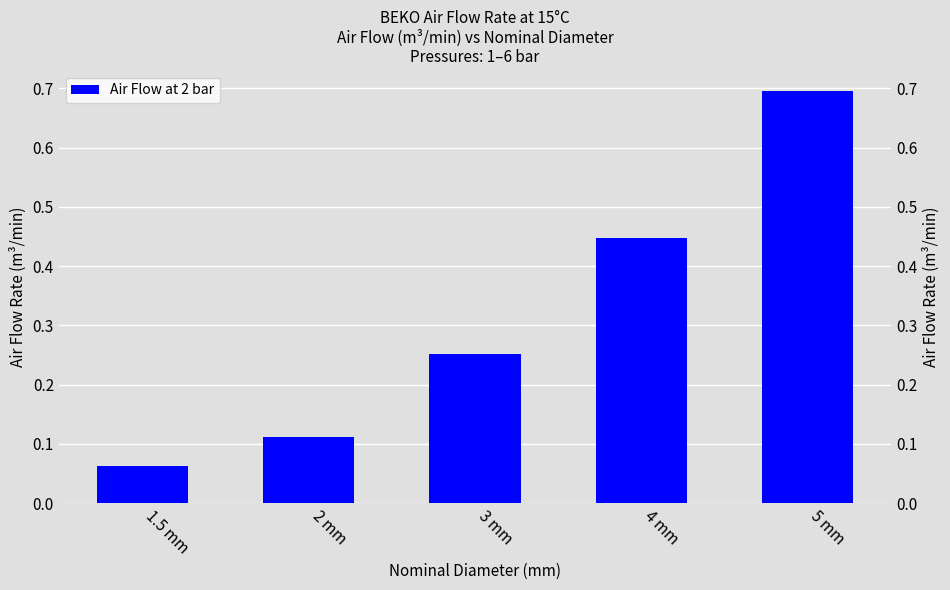

What is the change in value from 1.5 mm to 3 mm?

+0.2